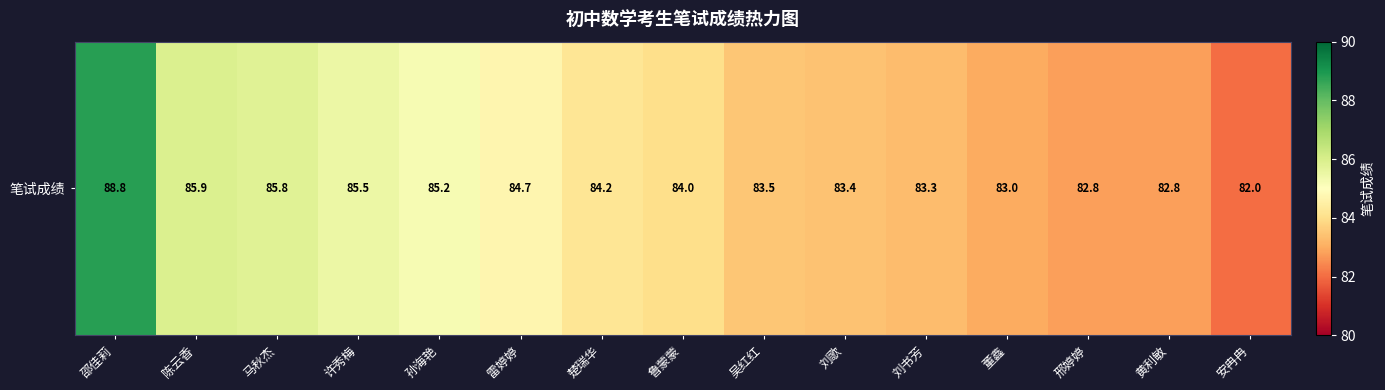

True or false: the data shows 53.7 at 楚瑞华.

False